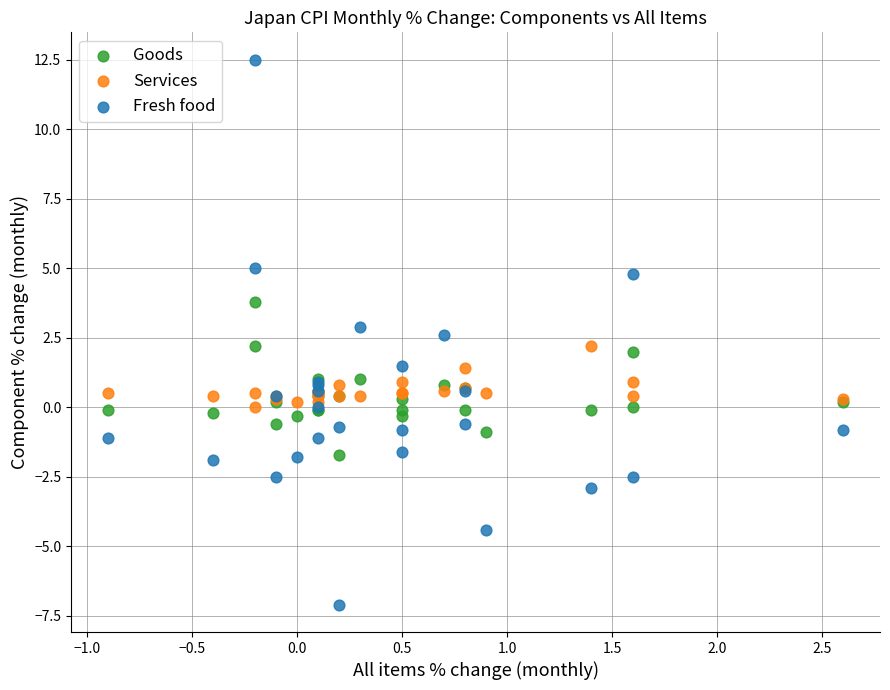

What is the X range (max minus min) for the scatter plot?

3.5